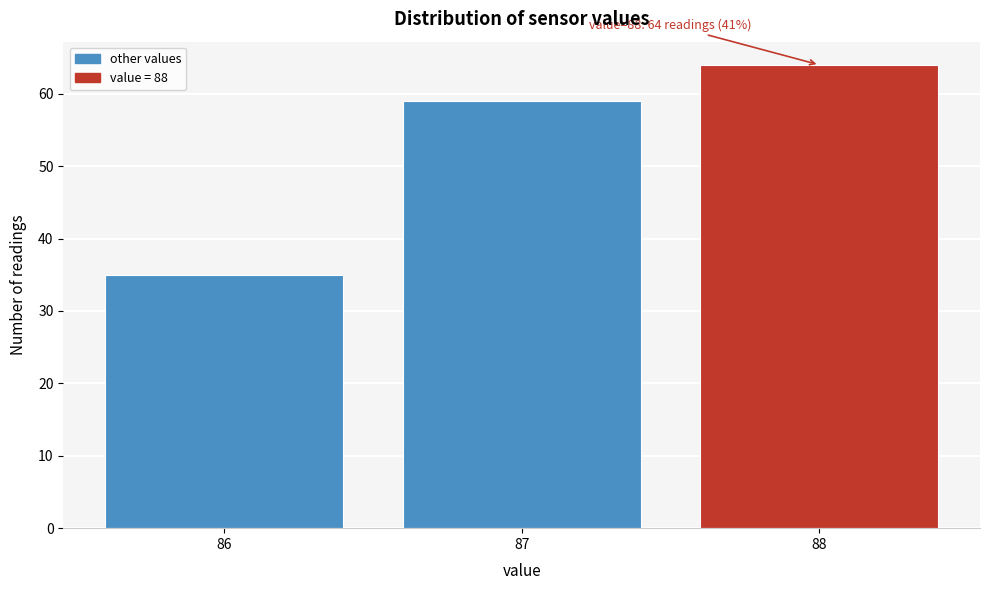

Reading left to right, transcribe all the data shown in this chart.

86=35	87=59	88=64